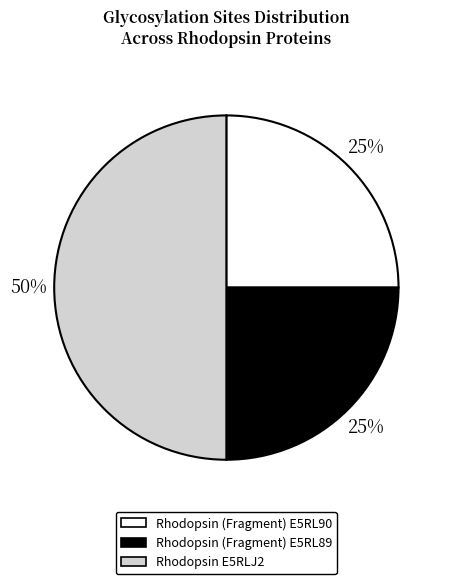

Is it true that Rhodopsin E5RLJ2 is 50% of the pie?

True